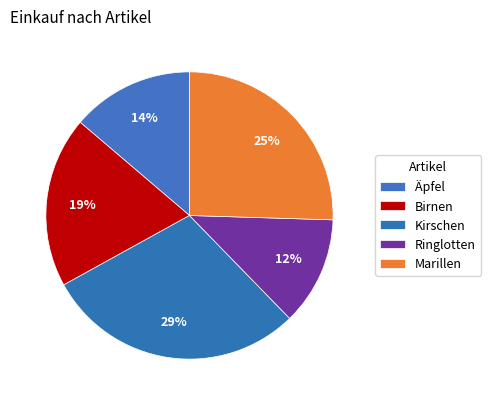

Which has a higher value, Marillen or Kirschen?

Kirschen